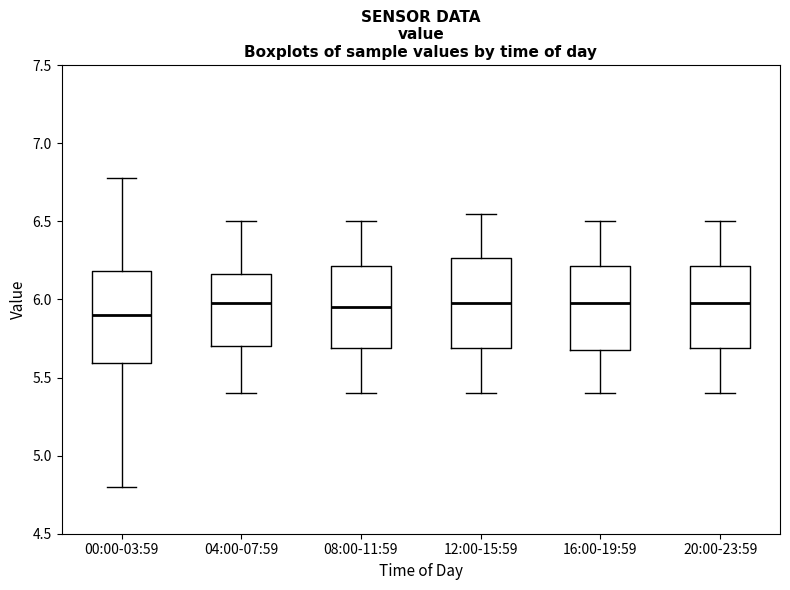

Reading left to right, read every box against the y-axis: the position of its median line, the range the box covers, and the ends of its whiskers. The values are not printed on the chart, so give them approximately, as read against the axis.

00:00-03:59: median 5.90, box 5.60 to 6.20, whiskers 4.80 to 6.80
04:00-07:59: median 6.00, box 5.70 to 6.15, whiskers 5.40 to 6.50
08:00-11:59: median 5.95, box 5.70 to 6.20, whiskers 5.40 to 6.50
12:00-15:59: median 6.00, box 5.70 to 6.25, whiskers 5.40 to 6.55
16:00-19:59: median 6.00, box 5.70 to 6.20, whiskers 5.40 to 6.50
20:00-23:59: median 6.00, box 5.70 to 6.20, whiskers 5.40 to 6.50